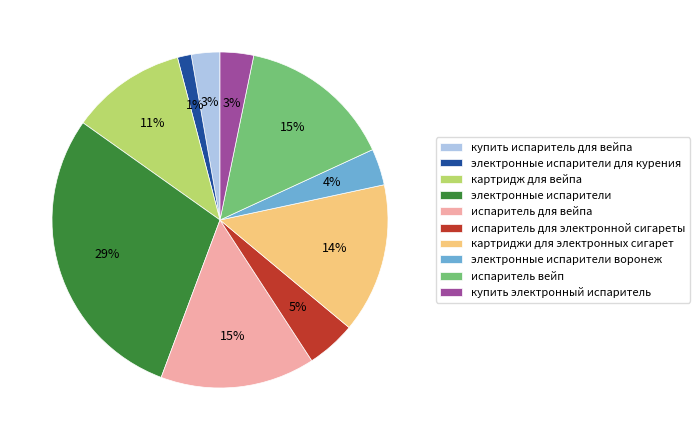

Which category has the smallest portion of the pie?

электронные испарители для курения